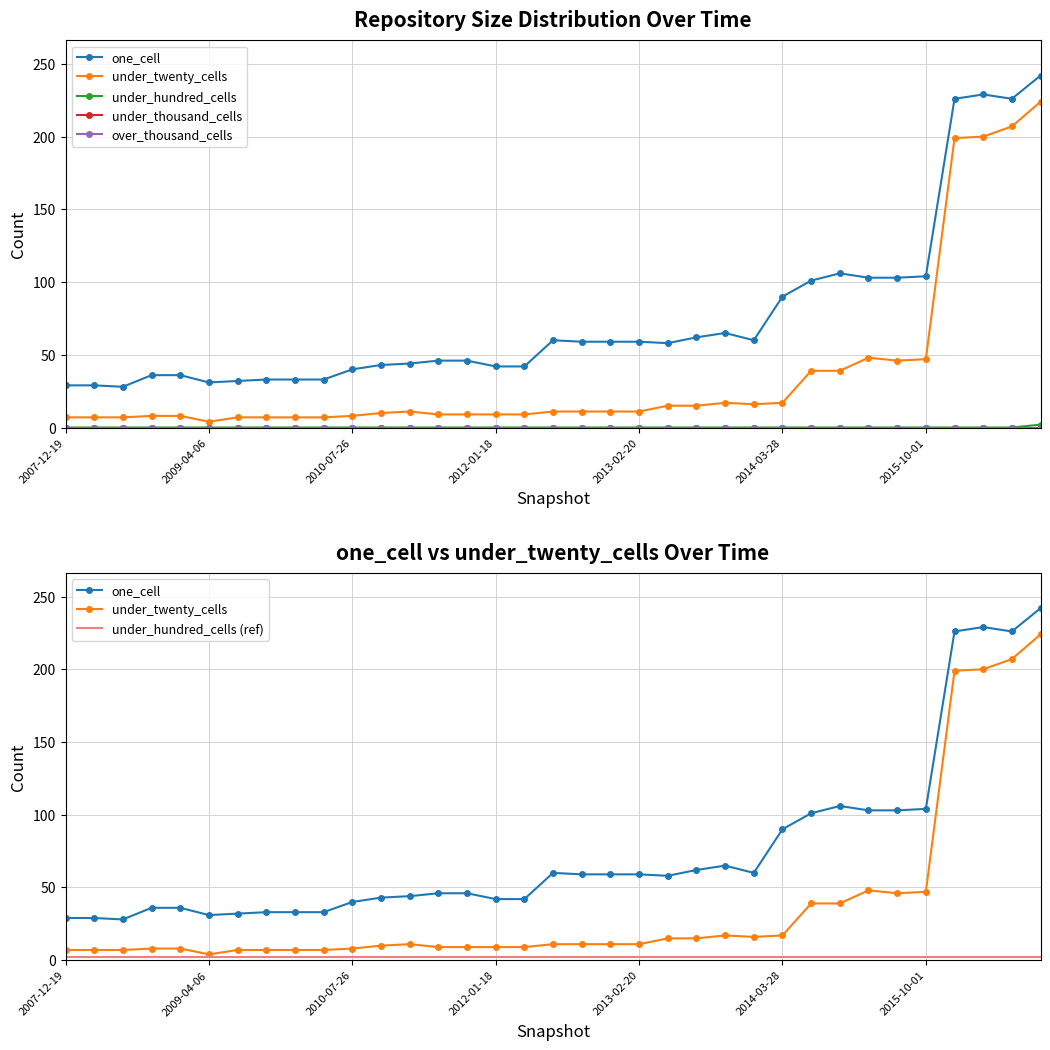

What is the difference between the second highest and minimum values in the under_twenty_cells series?

203